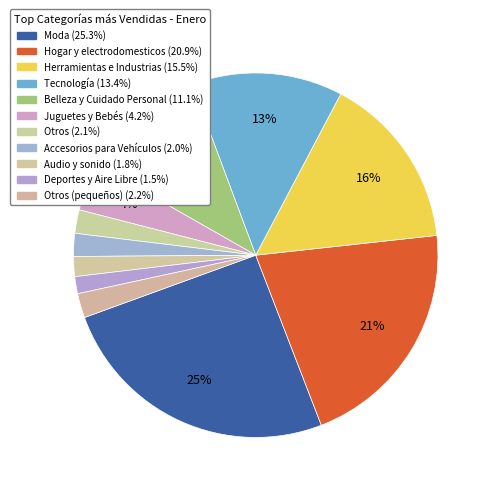

How many slices are in this pie chart?

11